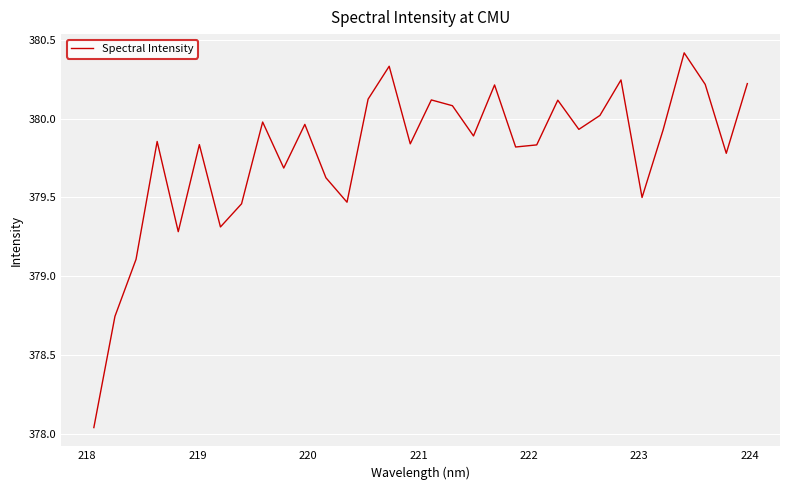

What is the difference between the maximum and minimum values?

2.4